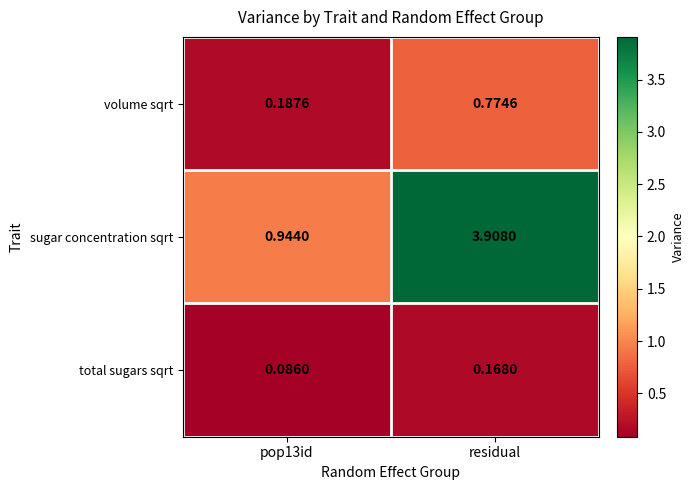

Which series has the largest range (max minus min)?

sugar concentration sqrt